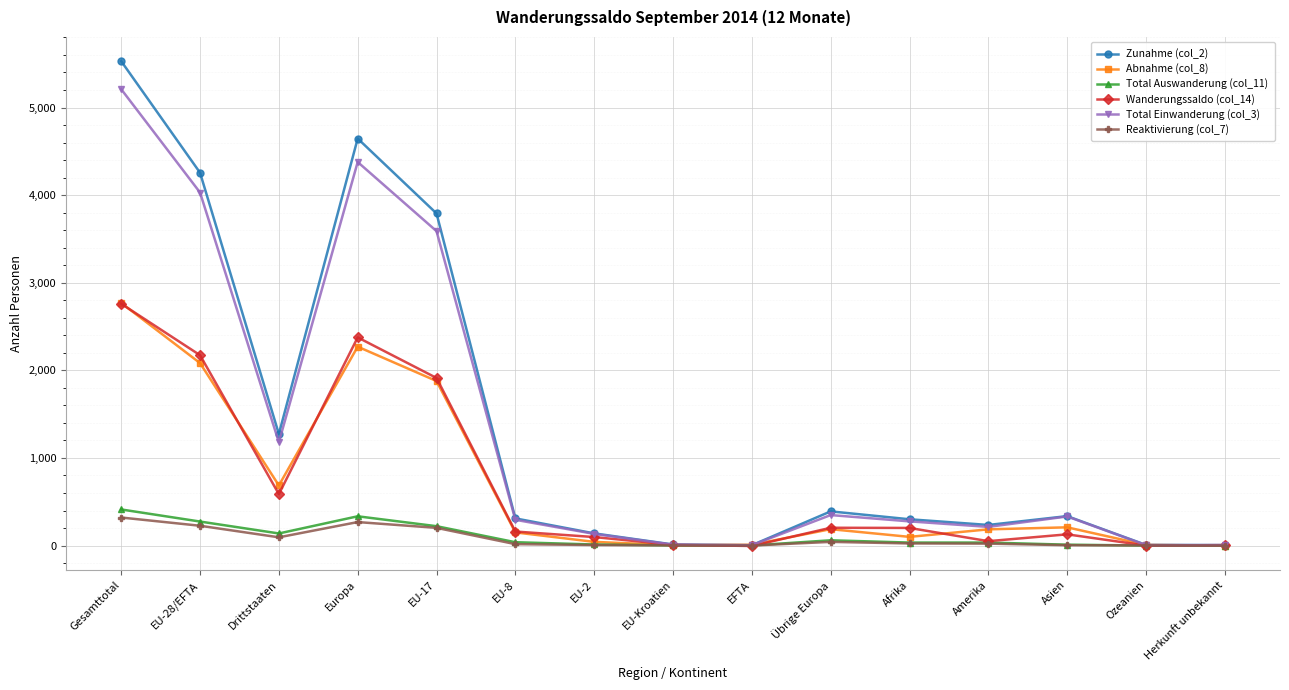

At which category does the chart reach its peak across all series?

Gesamttotal